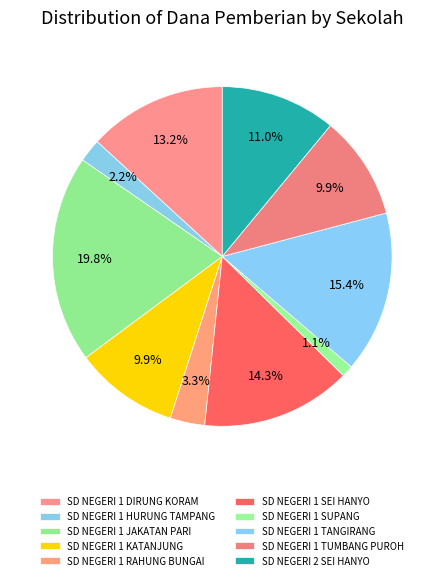

What is the largest slice in the pie chart?

SD NEGERI 1 JAKATAN PARI